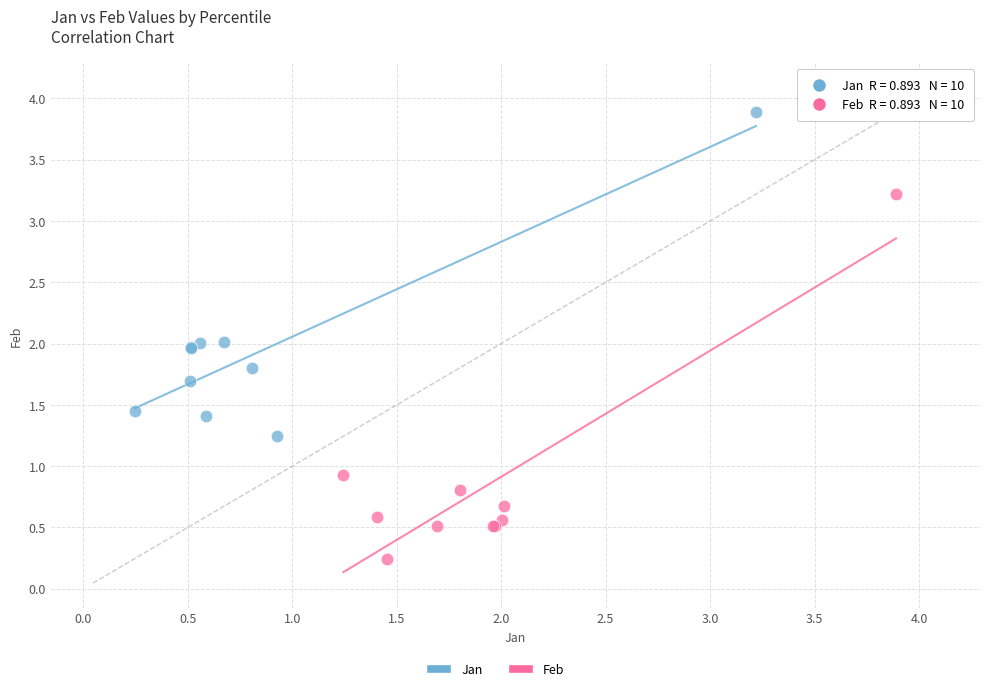

Which series contains the highest Y value?

Jan